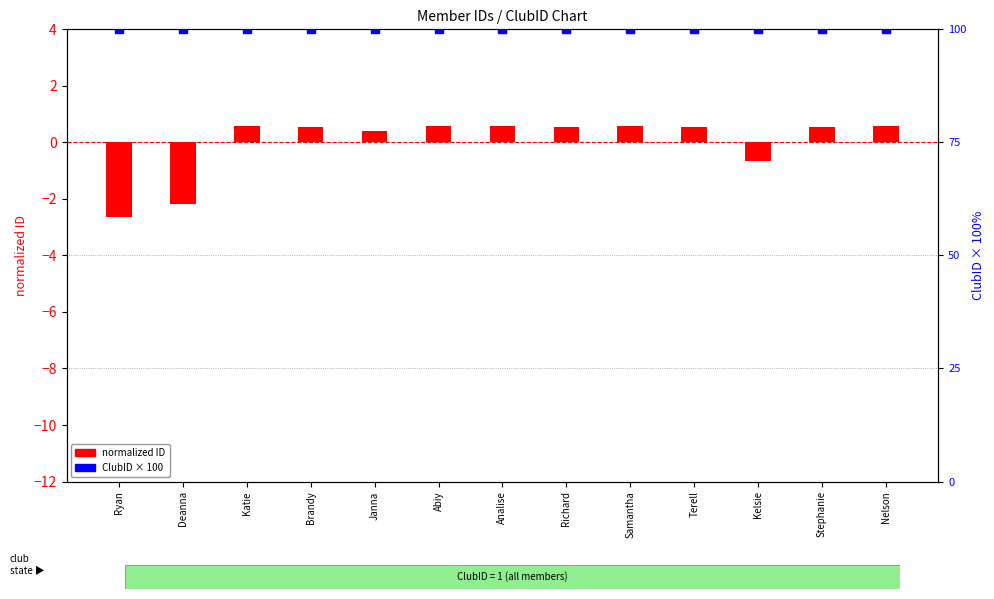

Which series contains the highest Y value?

ClubID × 100